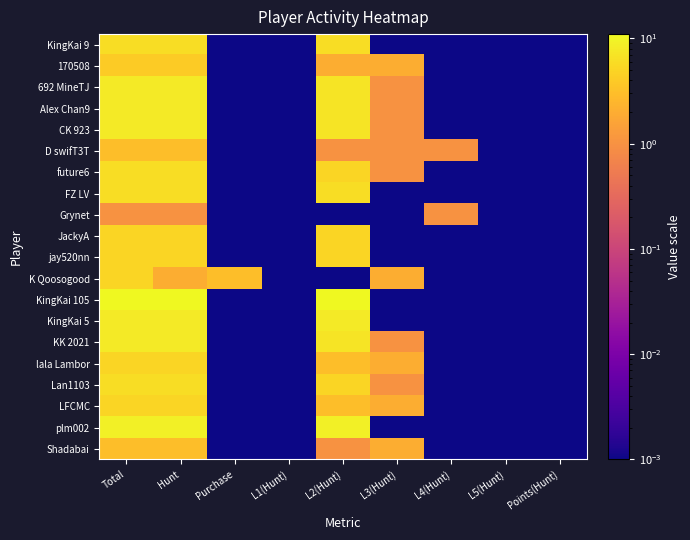

At how many categories does at least one series exceed 9?

3